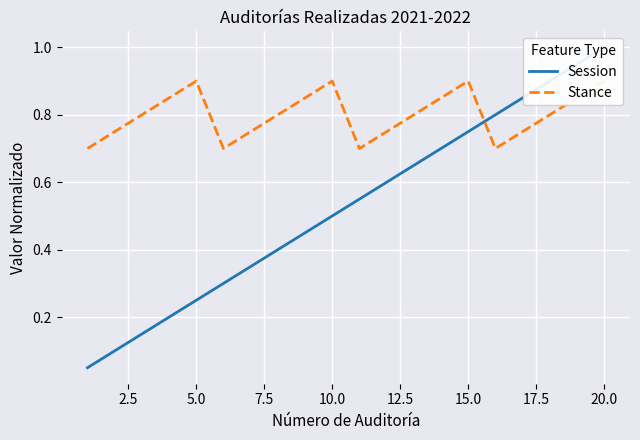

List the series in order of their overall mean, highest first.

Stance, Session